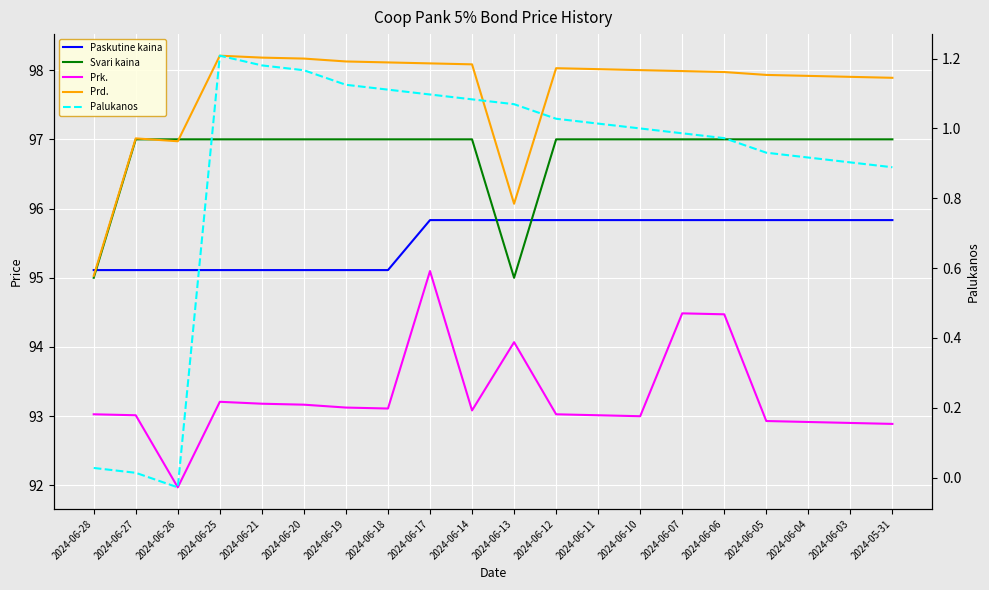

Is this an area chart (filled region under the line)?

No